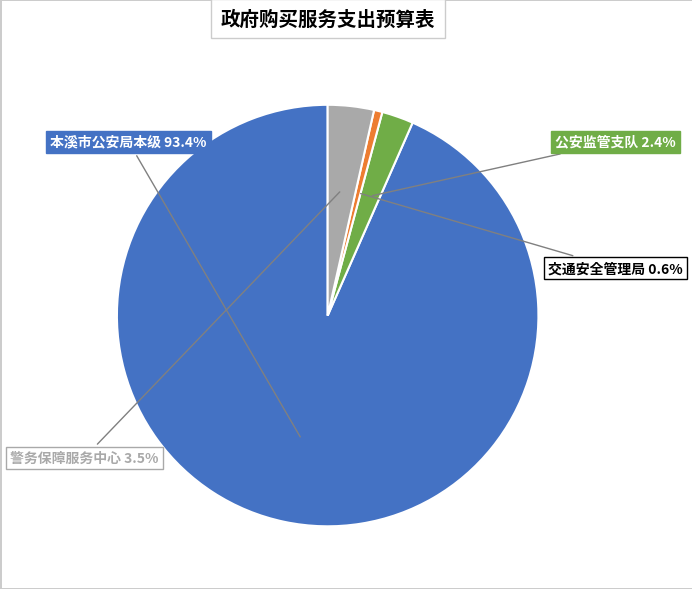

Is there any slice that represents more than half of the pie?

Yes